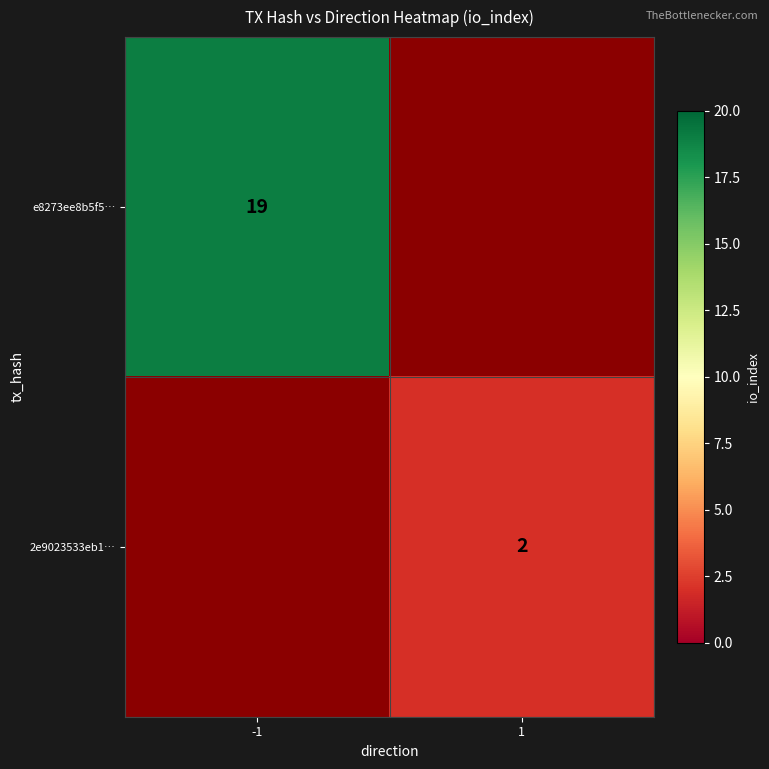

True or false: 2e9023533eb1… has a value of 2 at 1.

True